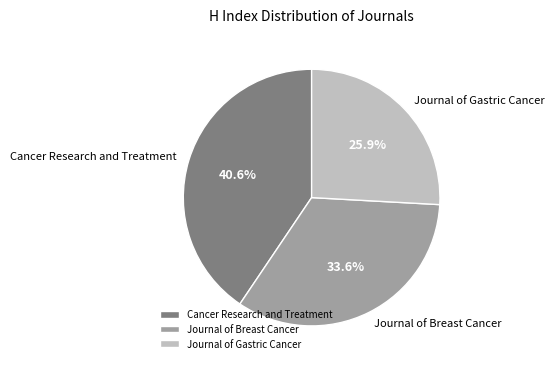

Rank the categories by value from lowest to highest.

Journal of Gastric Cancer, Journal of Breast Cancer, Cancer Research and Treatment